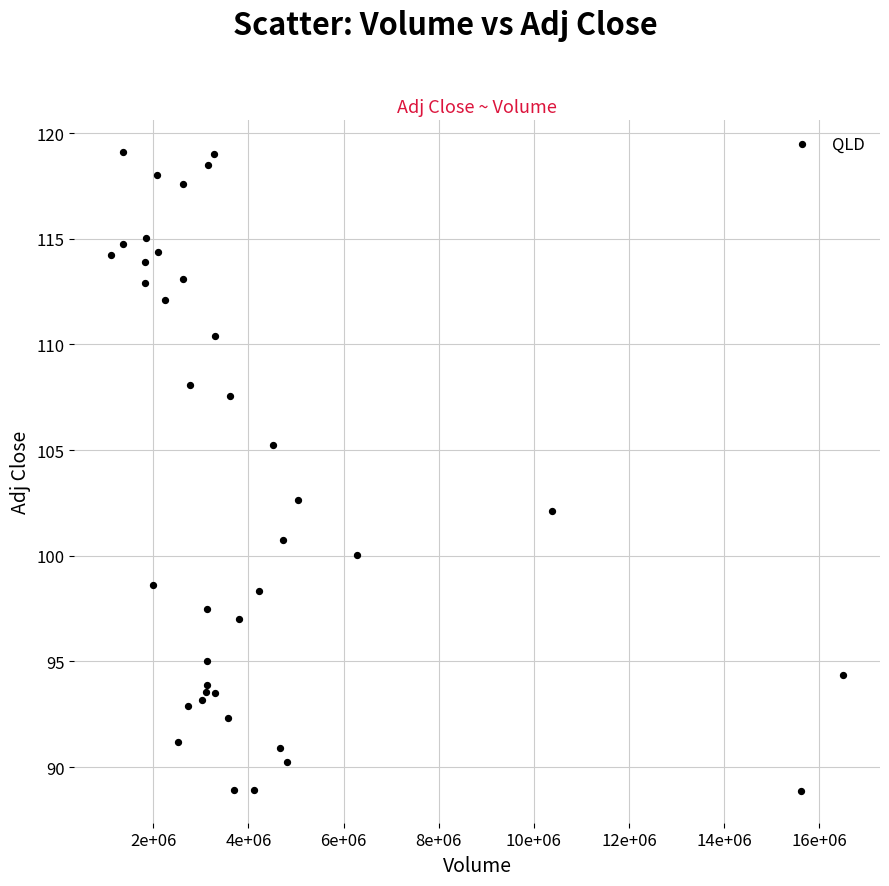

What Y value in the scatter plot is closest to 103?

102.6